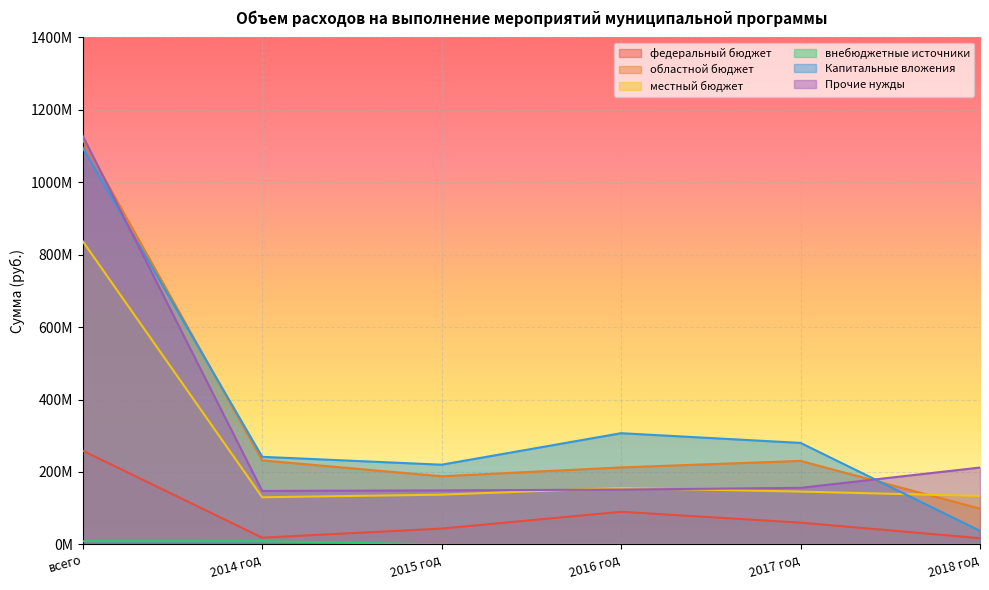

What are all the series names shown in the legend?

федеральный бюджет, областной бюджет, местный бюджет, внебюджетные источники, Капитальные вложения, Прочие нужды